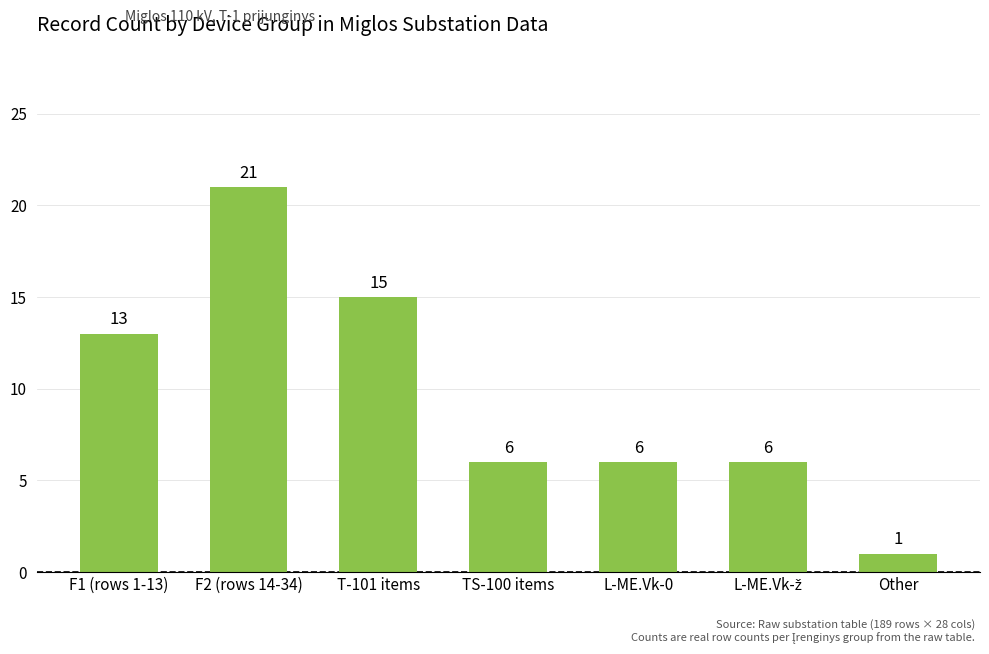

What is the value of the 3rd bar from the left?

15